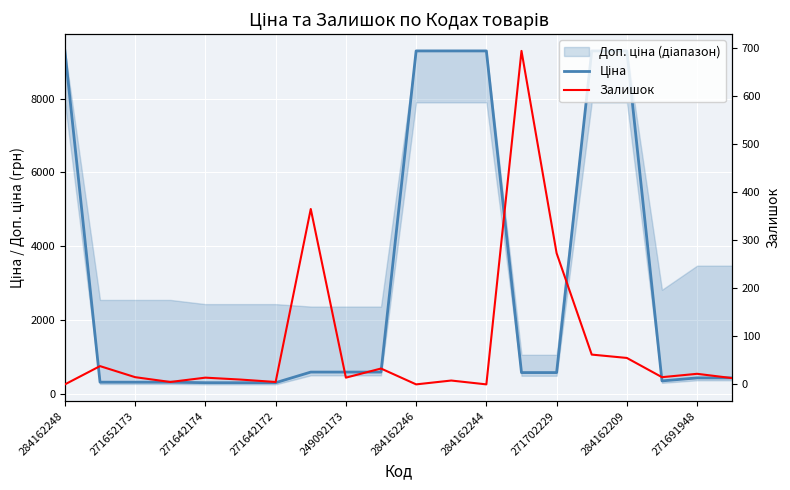

Is it true that Ціна equals 9290.5 at 284162244?

True